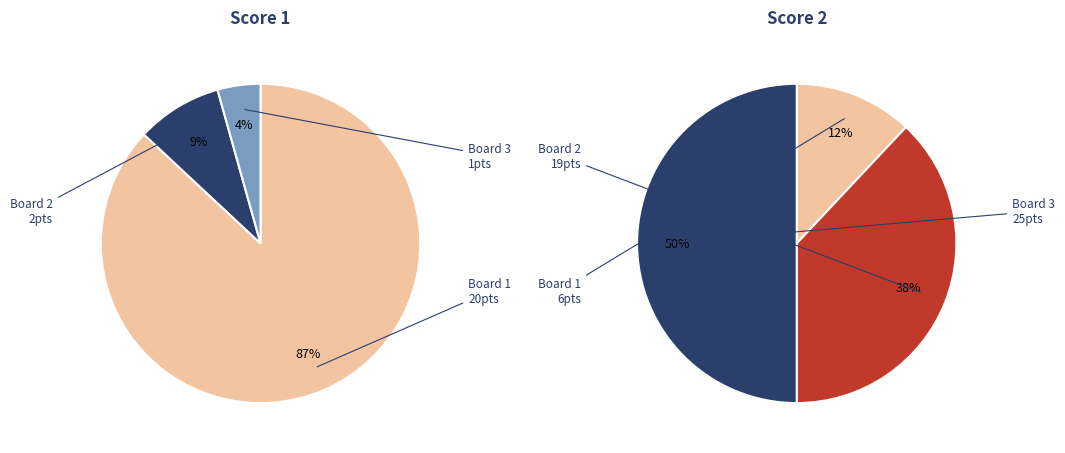

To the nearest percent, what is the combined percentage of Board 3 and Board 2?

88%